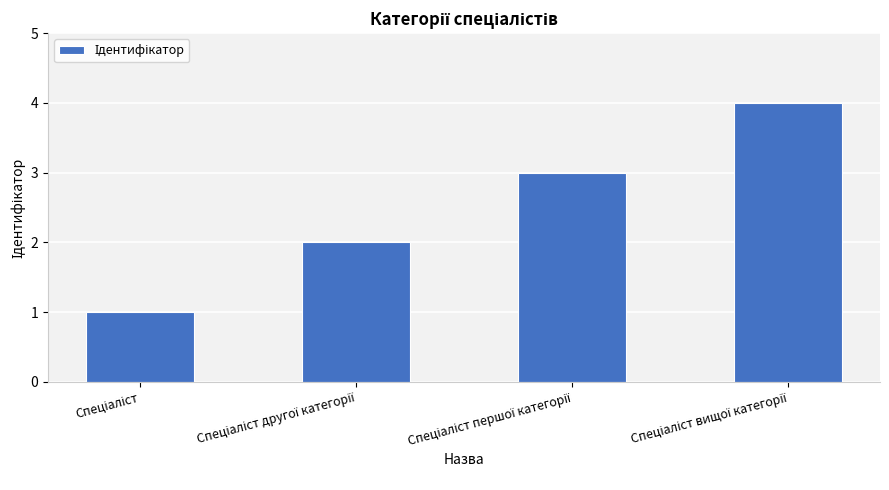

What is the maximum value shown in the chart?

4